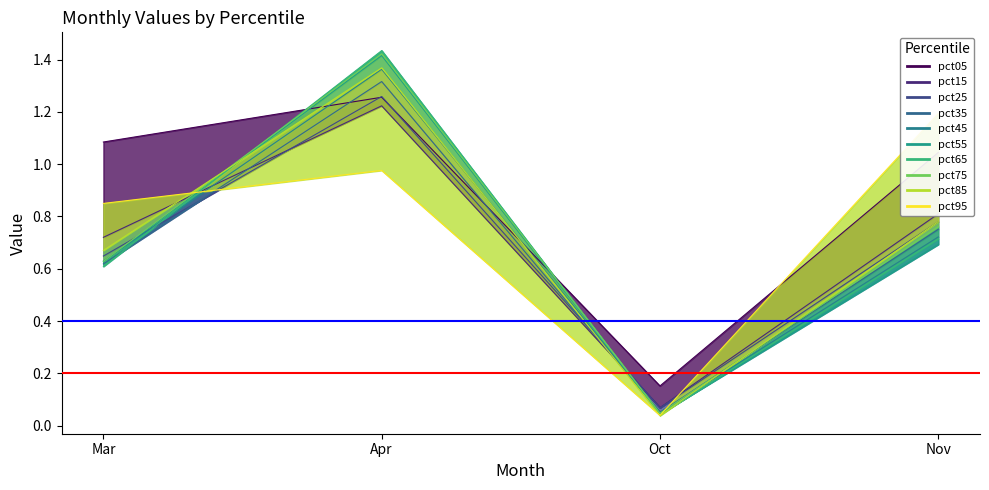

Where is the data nearest to the value 0?

Oct